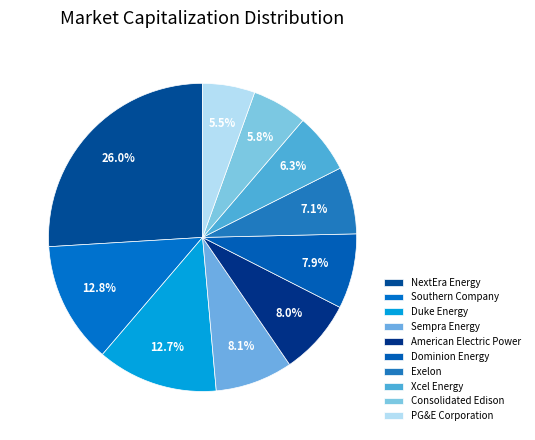

How many slices are in this pie chart?

10